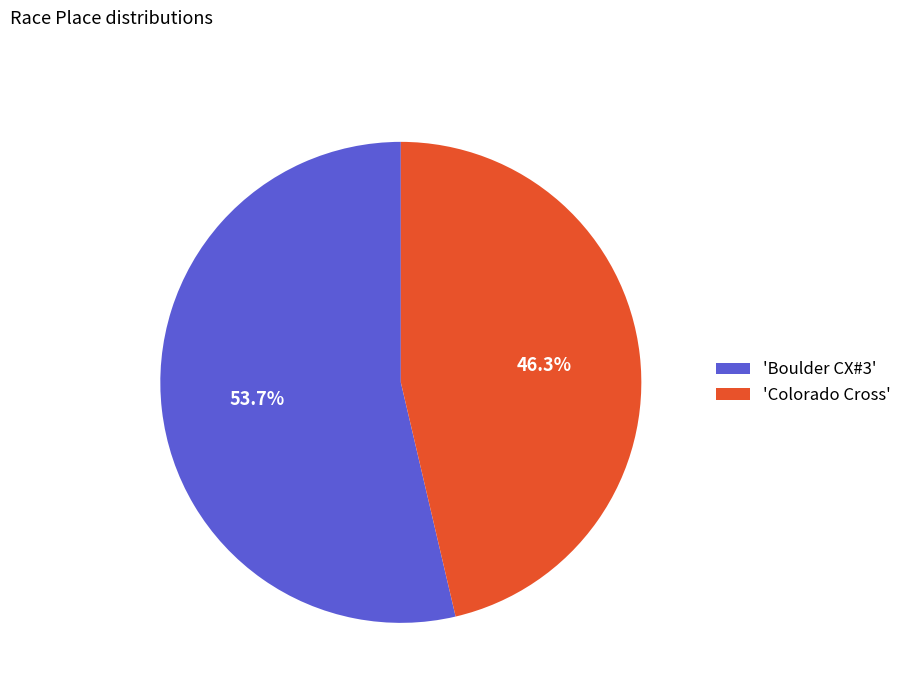

Does 'Colorado Cross' represent more than half of the total?

No